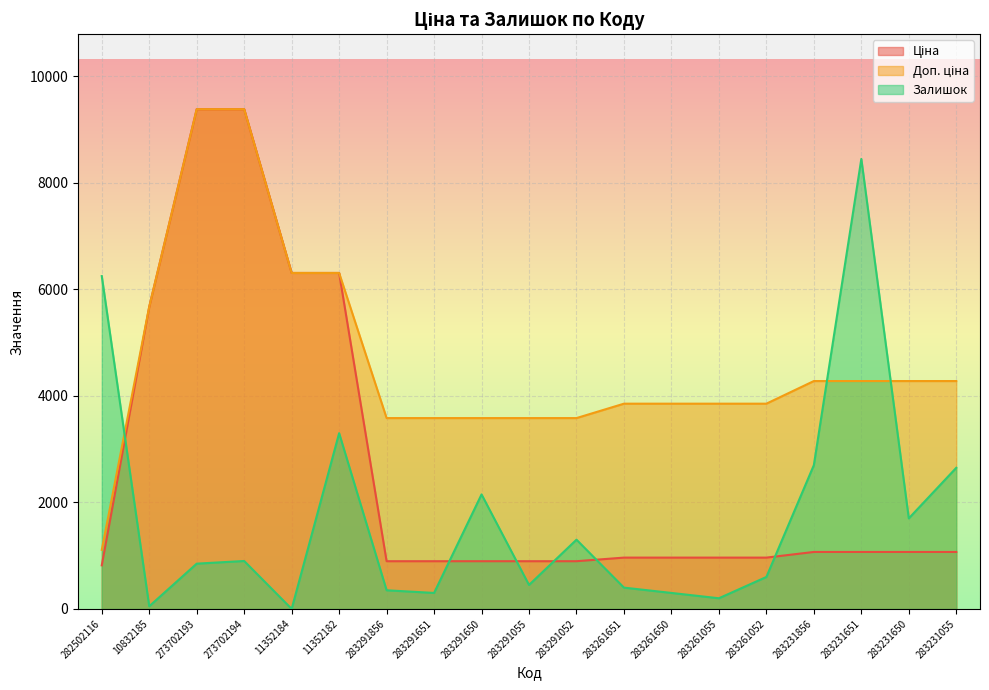

At which label does Доп. ціна reach its peak?

273702193